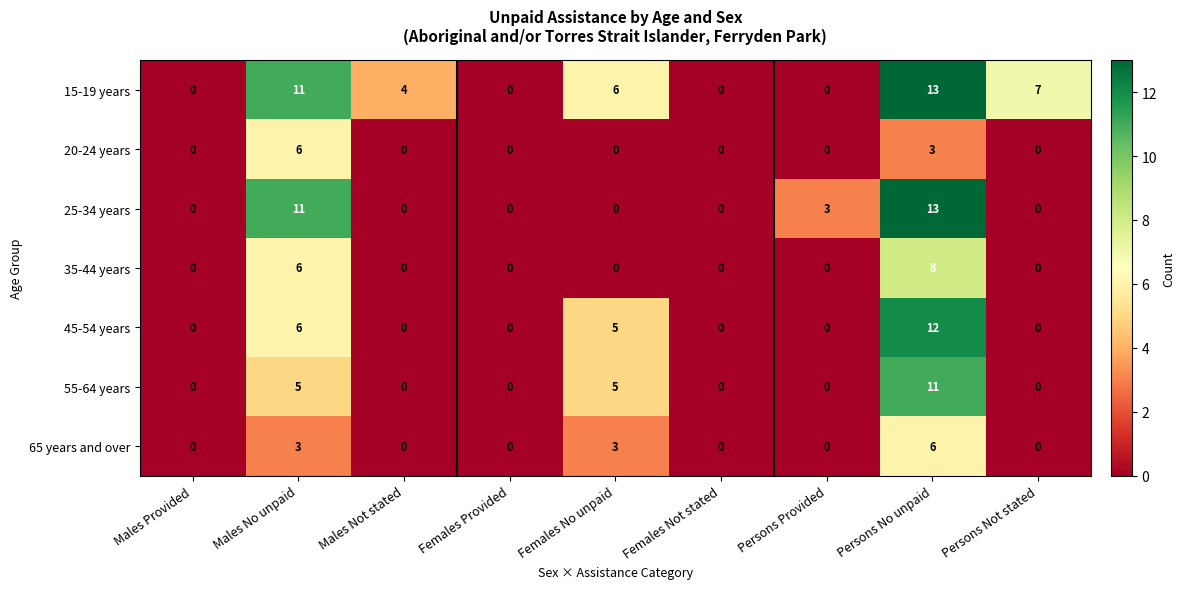

At which category is the sum across all series the highest?

Persons No unpaid